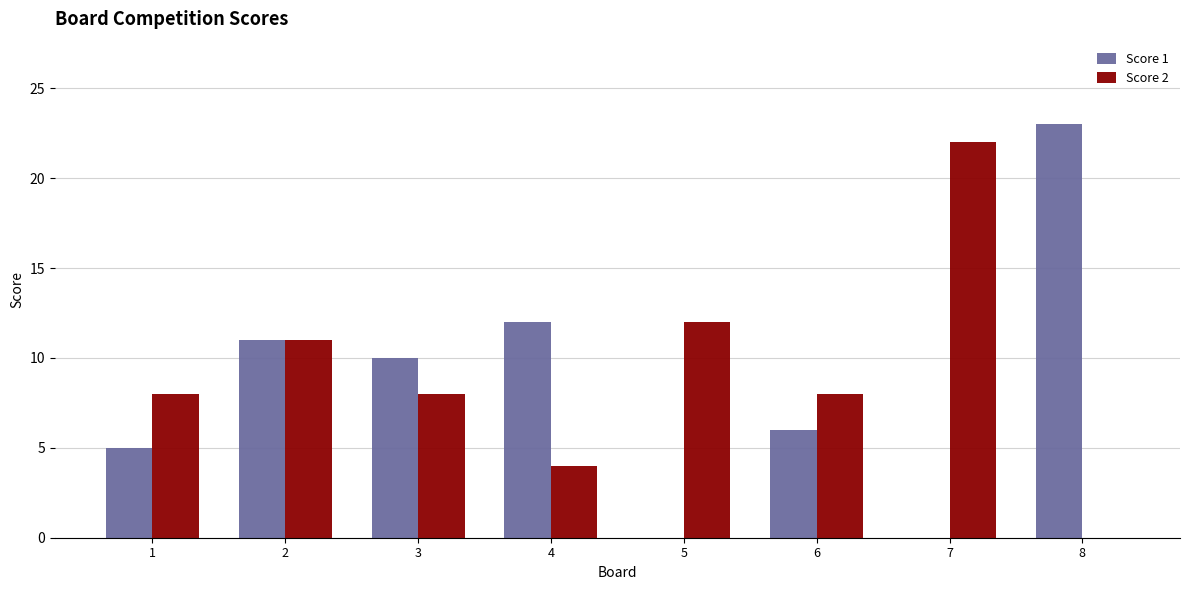

The Score 2 series shows 4 at 4. True or false?

True